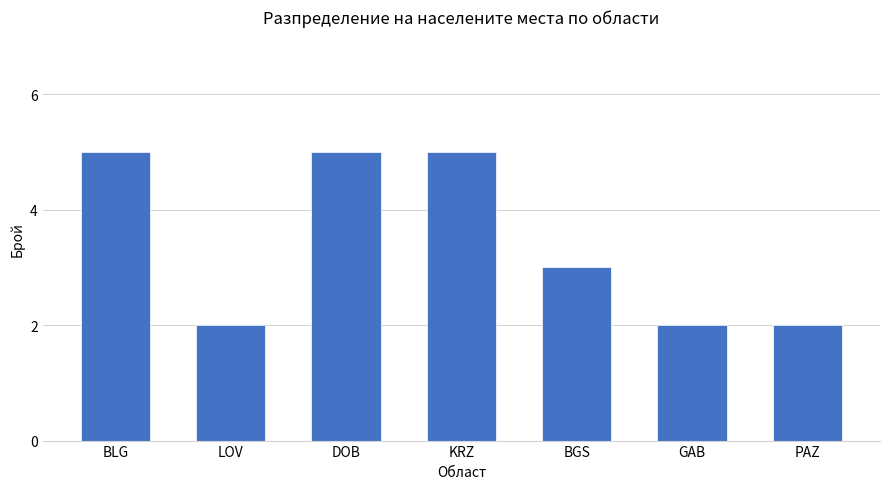

What is the sum of the values at PAZ and BLG?

7